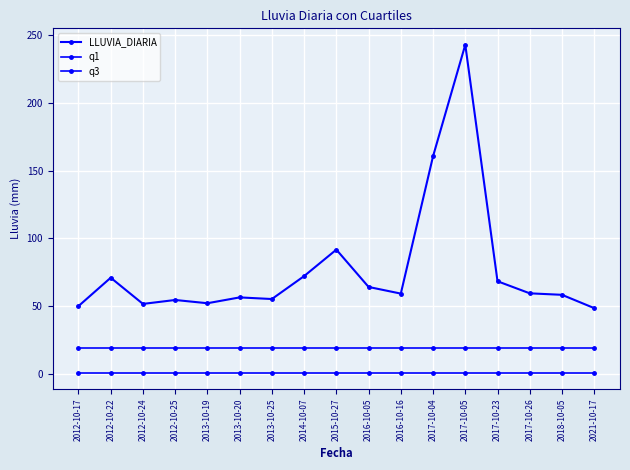

What is the sum of all q1 values?

18.7